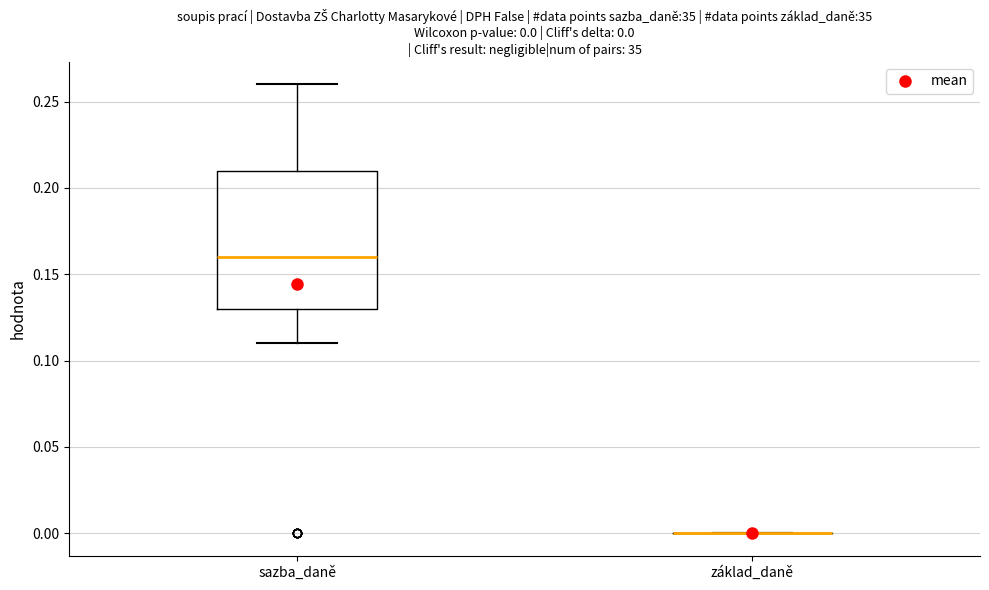

Comparing the boxes themselves (not the whiskers), which one is the tallest?

sazba_daně